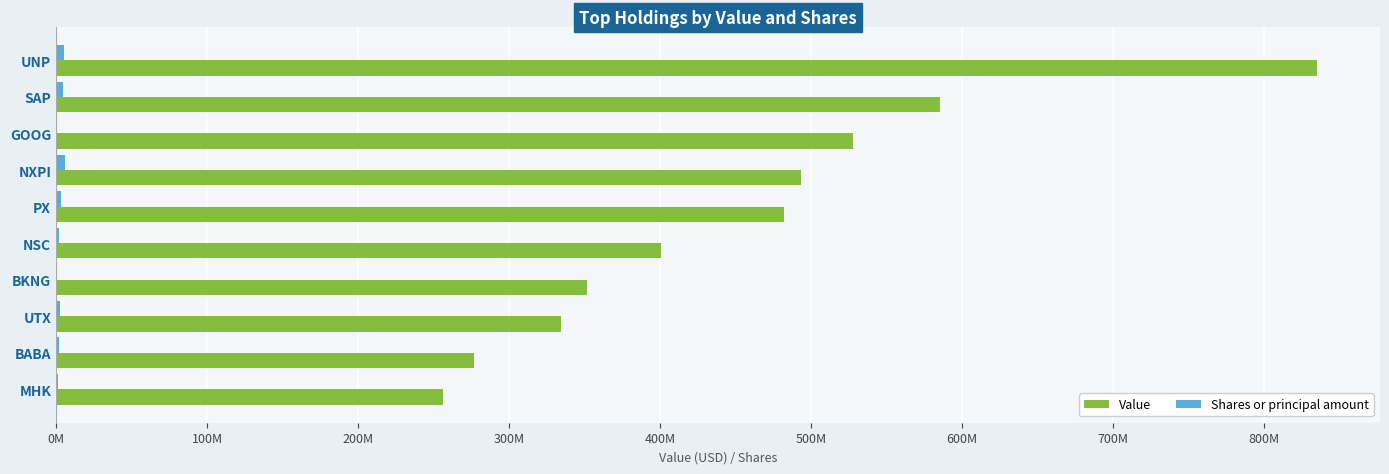

How many groups of bars are there?

10